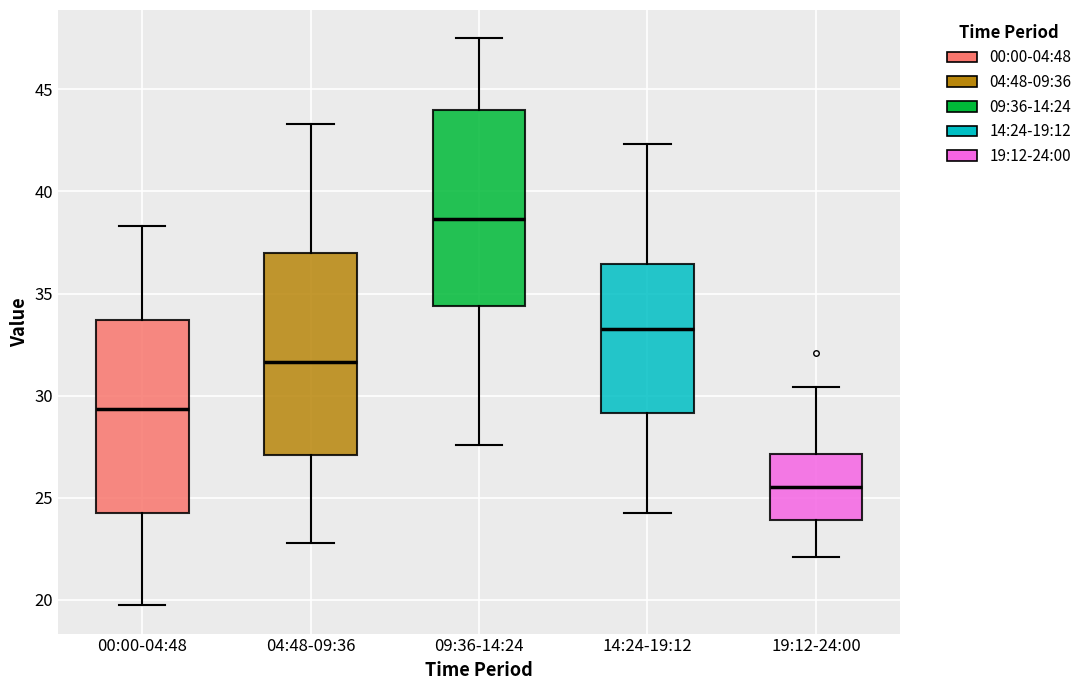

Reading left to right, read every box against the y-axis: the position of its median line, the range the box covers, and the ends of its whiskers. The values are not printed on the chart, so give them approximately, as read against the axis.

00:00-04:48: median 29.5, box 24.0 to 33.5, whiskers 19.5 to 38.5
04:48-09:36: median 31.5, box 27.0 to 37.0, whiskers 23.0 to 43.5
09:36-14:24: median 38.5, box 34.5 to 44.0, whiskers 27.5 to 47.5
14:24-19:12: median 33.5, box 29.0 to 36.5, whiskers 24.0 to 42.5
19:12-24:00: median 25.5, box 24.0 to 27.0, whiskers 22.0 to 30.5